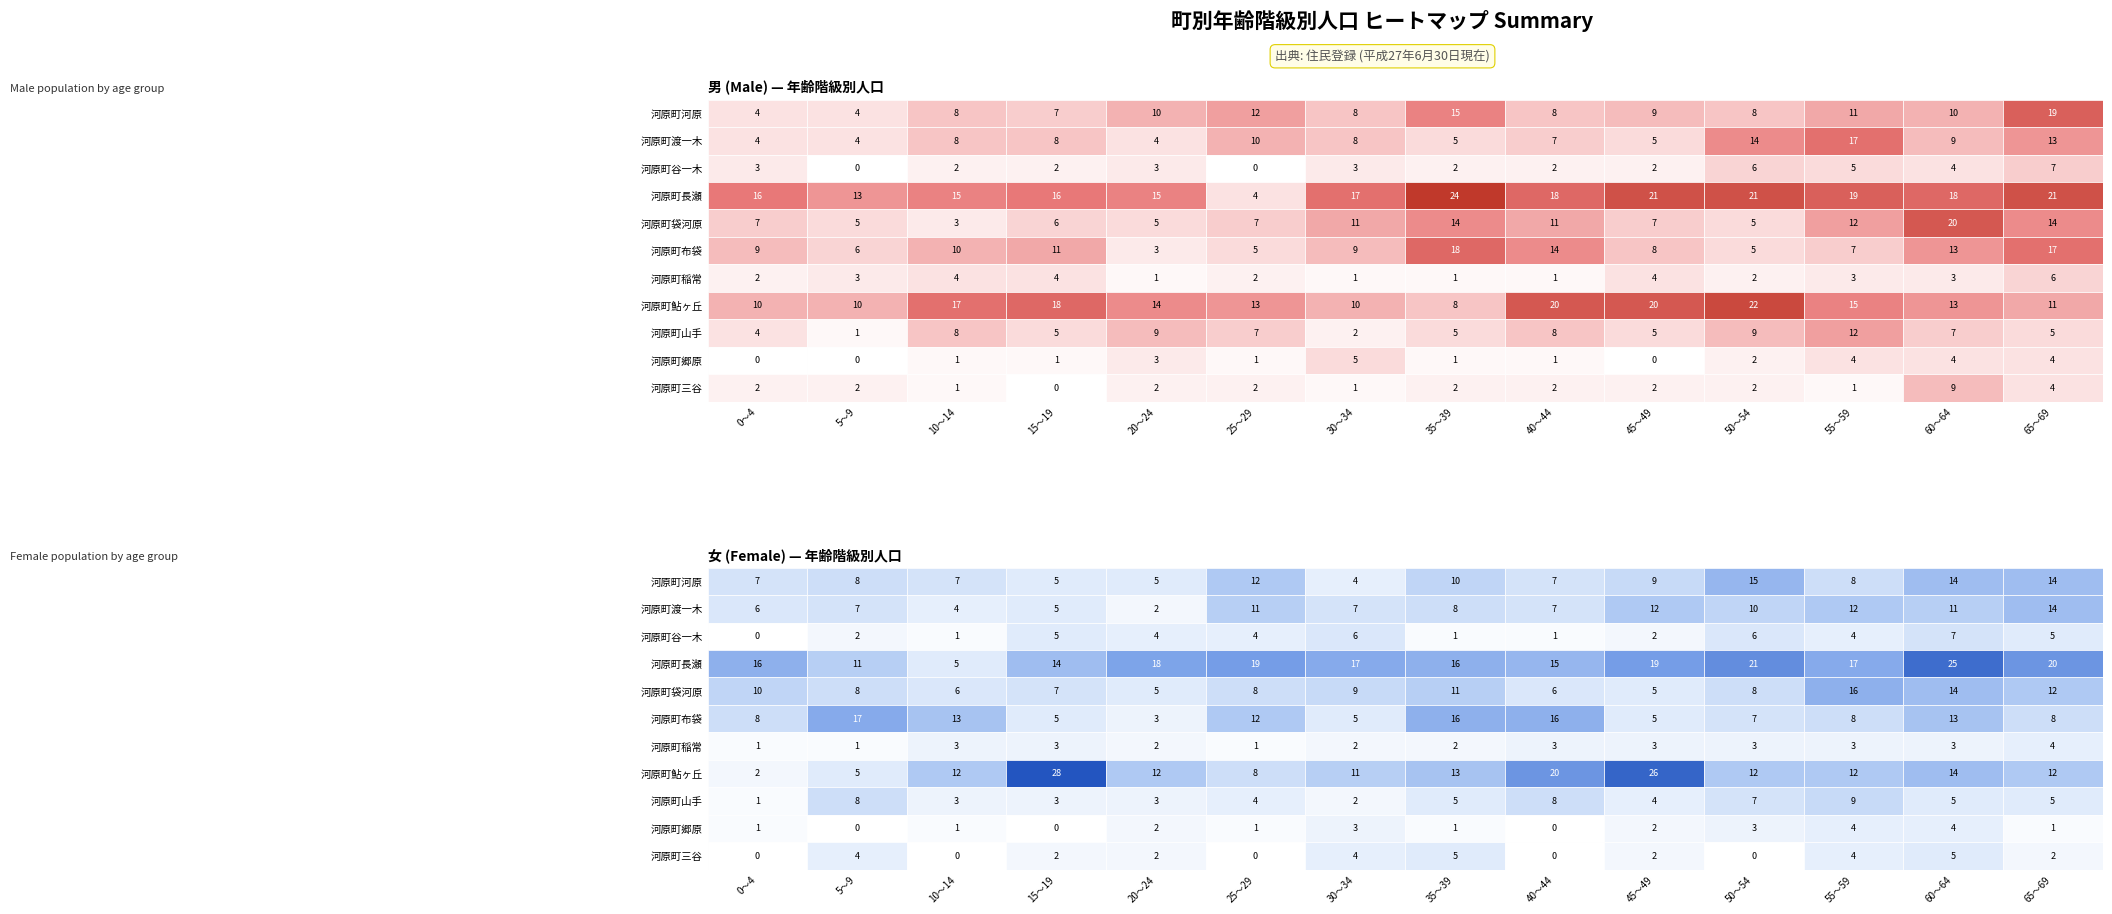

Rank the series at 河原町谷一木 from highest to lowest value.

河原町鮎ヶ丘, 河原町長瀬, 河原町布袋, 河原町河原, 河原町渡一木, 河原町山手, 河原町稲常, 河原町袋河原, 河原町谷一木, 河原町郷原, 河原町三谷